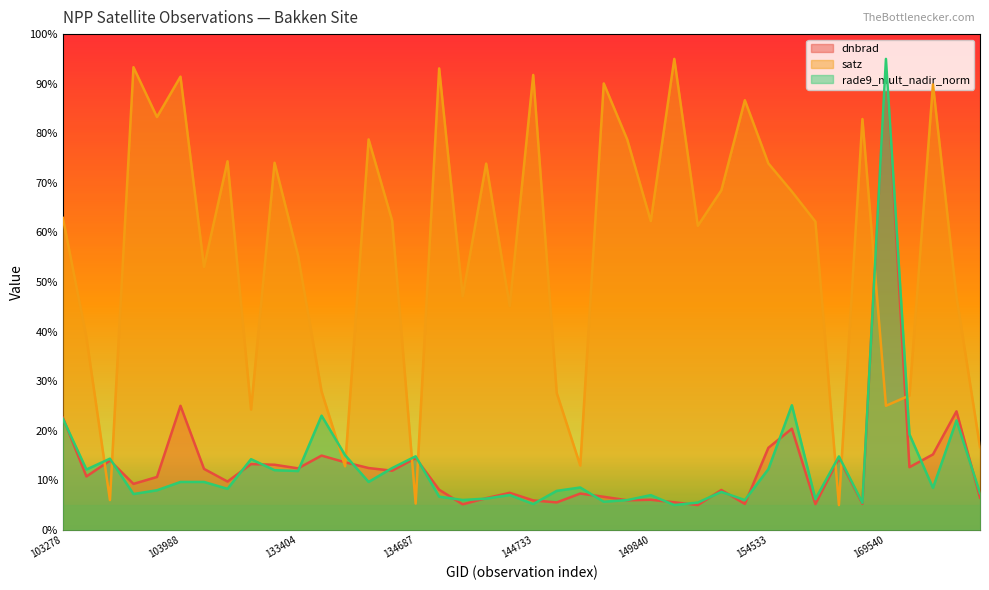

Reading left to right, what are all the values shown in this chart?

dnbrad: 103278=22.6	103396=10.8	103515=14.0	103642=9.3	103760=10.7	103988=25.0	104346=12.3	104471=9.7	132847=13.3	133209=13.1	133404=12.4	133584=15.0	133762=13.6	134138=12.5	134322=11.9	134687=14.5	137916=8.1	138492=5.2	139283=6.4	140059=7.5	144733=5.9	145924=5.5	149262=7.3	149468=6.7	149654=6.0	149840=6.1	150015=5.6	150583=5.0	150777=8.0	154332=5.2	154533=16.5	155473=20.4	155674=5.2	156037=14.4	156413=5.3	169540=95.0	170271=12.6	170647=15.2	175113=23.9	175304=6.5
satz: 103278=62.9	103396=38.8	103515=6.0	103642=93.3	103760=83.3	103988=91.4	104346=53.0	104471=74.4	132847=24.3	133209=74.0	133404=55.3	133584=27.9	133762=12.8	134138=78.8	134322=62.4	134687=5.3	137916=93.1	138492=47.1	139283=73.9	140059=45.1	144733=91.8	145924=27.6	149262=13.0	149468=90.0	149654=78.7	149840=62.3	150015=95.0	150583=61.3	150777=68.5	154332=86.7	154533=73.9	155473=68.2	155674=62.2	156037=5.0	156413=82.9	169540=25.0	170271=27.1	170647=89.8	175113=47.0	175304=16.7
rade9_mult_nadir_norm: 103278=22.4	103396=12.2	103515=14.4	103642=7.2	103760=8.0	103988=9.7	104346=9.7	104471=8.3	132847=14.3	133209=12.0	133404=11.9	133584=23.0	133762=15.1	134138=9.7	134322=12.5	134687=14.8	137916=6.7	138492=6.0	139283=6.3	140059=7.0	144733=5.2	145924=7.9	149262=8.5	149468=5.7	149654=6.0	149840=7.0	150015=5.0	150583=5.5	150777=7.7	154332=6.0	154533=12.2	155473=25.1	155674=6.2	156037=14.8	156413=5.4	169540=95.0	170271=19.3	170647=8.5	175113=22.1	175304=7.4